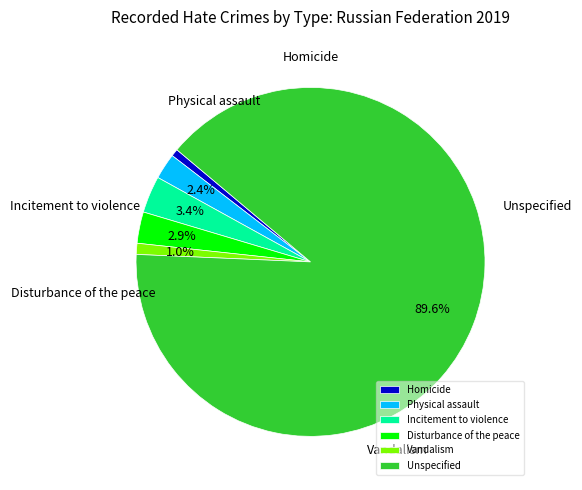

To the nearest percent, what is the difference between the largest and smallest slice percentages?

89%